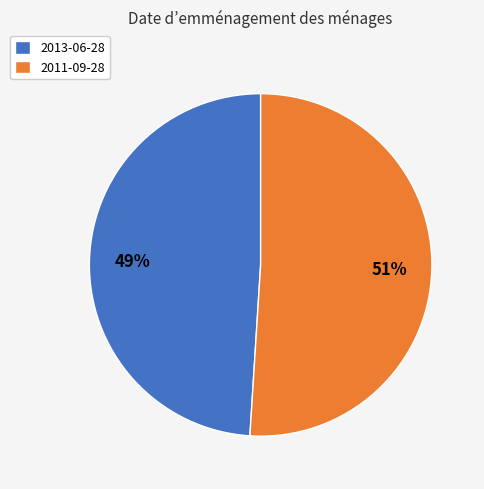

How many slices are in this pie chart?

2